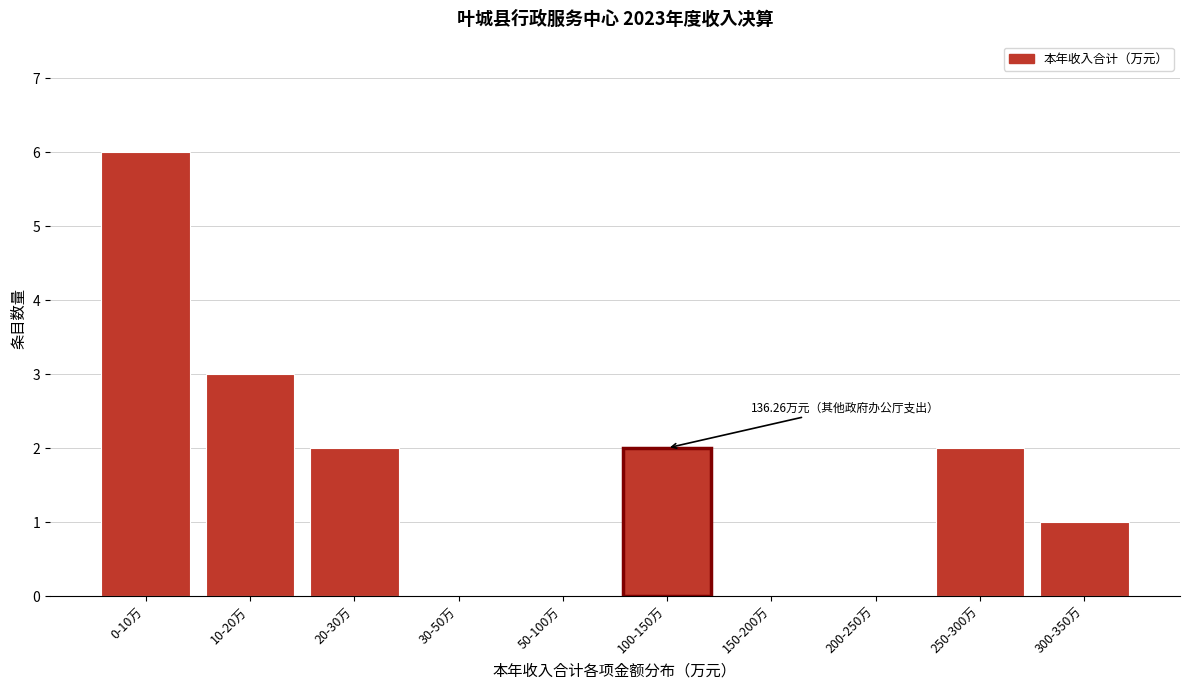

Reading left to right, transcribe all the data shown in this chart.

0-10万=6	10-20万=3	20-30万=2	30-50万=0	50-100万=0	100-150万=2	150-200万=0	200-250万=0	250-300万=2	300-350万=1